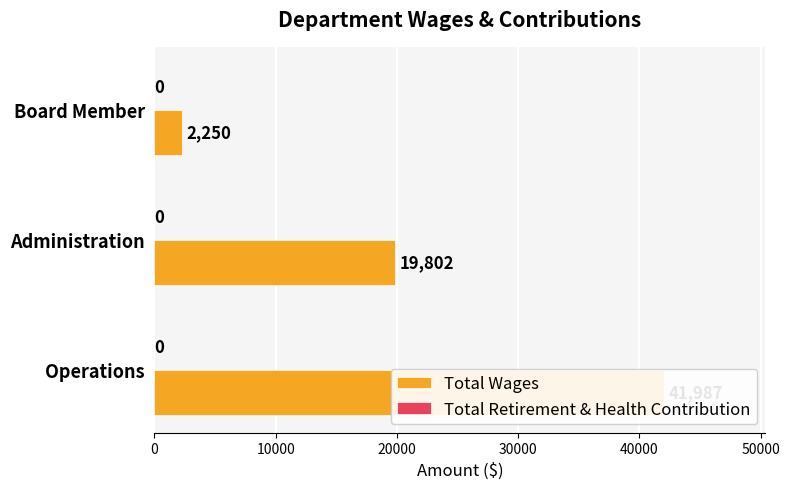

What is the lowest value of the Total Wages series?

2250.0